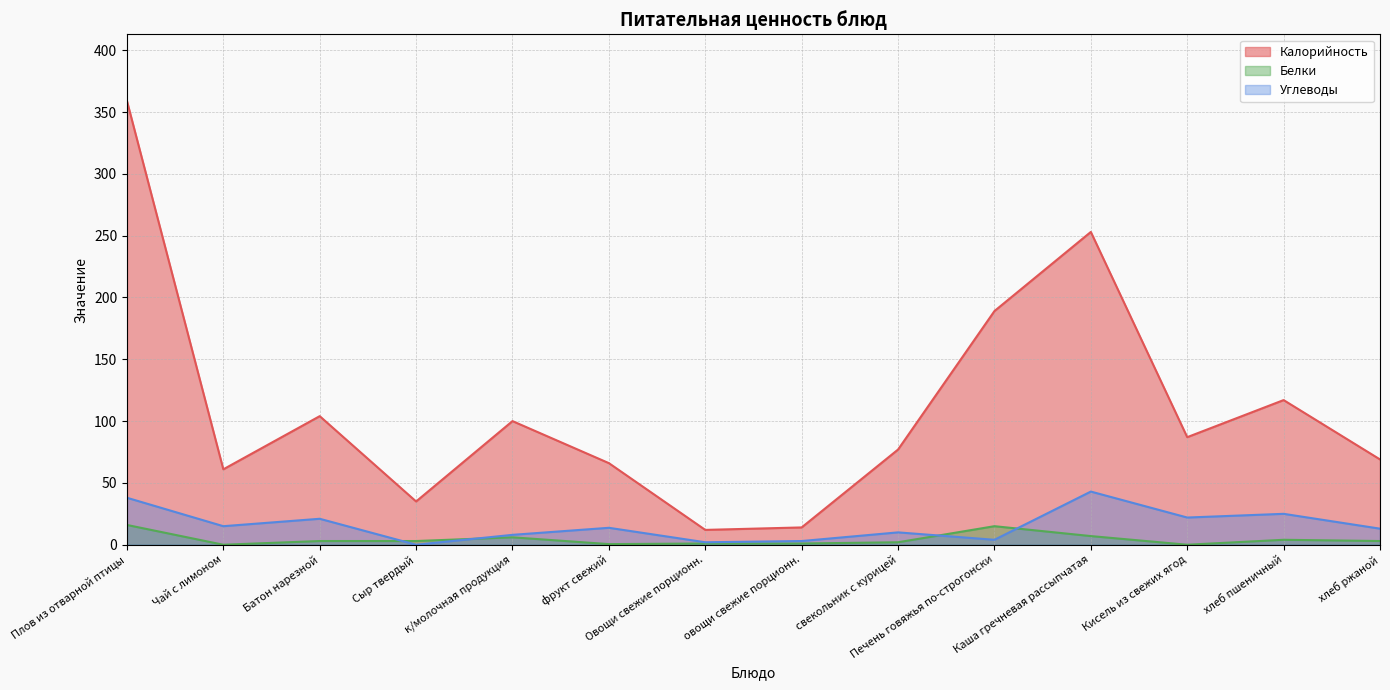

Reading left to right, transcribe all the data shown in this chart.

Калорийность: Плов из отварной птицы=359.0	Чай с лимоном=61.0	Батон нарезной=104.0	Сыр твердый=35.0	к/молочная продукция=100.0	фрукт свежий=66.0	Овощи свежие порционн.=12.0	овощи свежие порционн.=14.0	свекольник с курицей=77.0	Печень говяжья по-строгонски=189.0	Каша гречневая рассыпчатая=253.0	Кисель из свежих ягод=87.0	хлеб пшеничный=117.0	хлеб ржаной=69.0
Белки: Плов из отварной птицы=16.0	Чай с лимоном=0.0	Батон нарезной=3.0	Сыр твердый=3.0	к/молочная продукция=6.0	фрукт свежий=0.5	Овощи свежие порционн.=1.0	овощи свежие порционн.=1.0	свекольник с курицей=2.0	Печень говяжья по-строгонски=15.0	Каша гречневая рассыпчатая=7.0	Кисель из свежих ягод=0.0	хлеб пшеничный=4.0	хлеб ржаной=3.0
Углеводы: Плов из отварной птицы=38.0	Чай с лимоном=15.0	Батон нарезной=21.0	Сыр твердый=0.0	к/молочная продукция=8.0	фрукт свежий=13.7	Овощи свежие порционн.=2.0	овощи свежие порционн.=3.0	свекольник с курицей=10.0	Печень говяжья по-строгонски=4.0	Каша гречневая рассыпчатая=43.0	Кисель из свежих ягод=22.0	хлеб пшеничный=25.0	хлеб ржаной=13.0